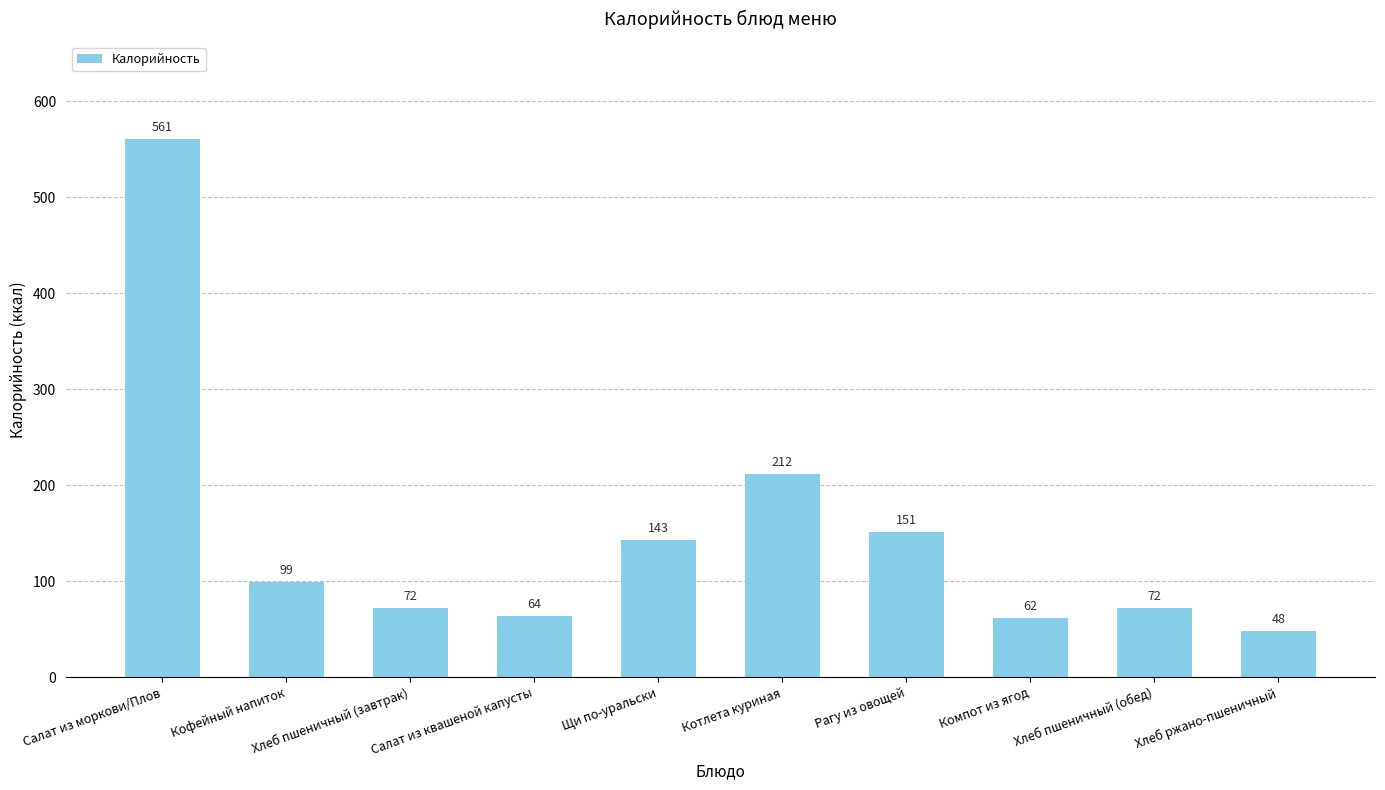

Read the value at Компот из ягод, to the nearest 50.

50